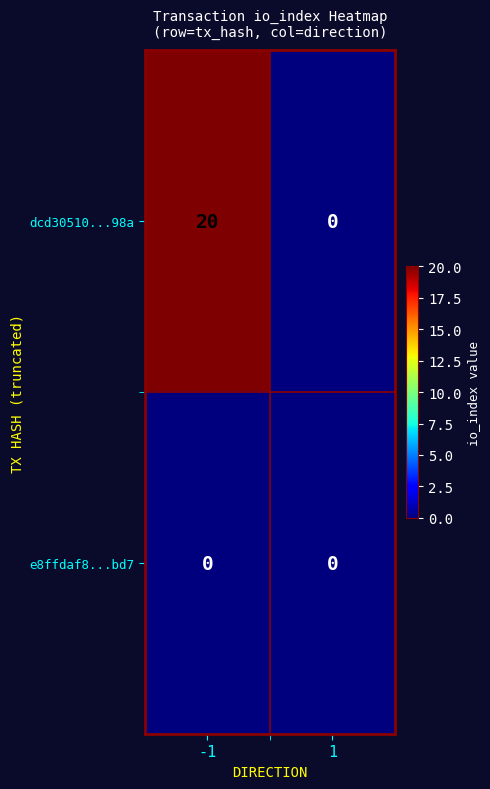

Reading left to right, transcribe all the data shown in this chart.

dcd30510...98a: -1=20	1=0
e8ffdaf8...bd7: -1=0	1=0